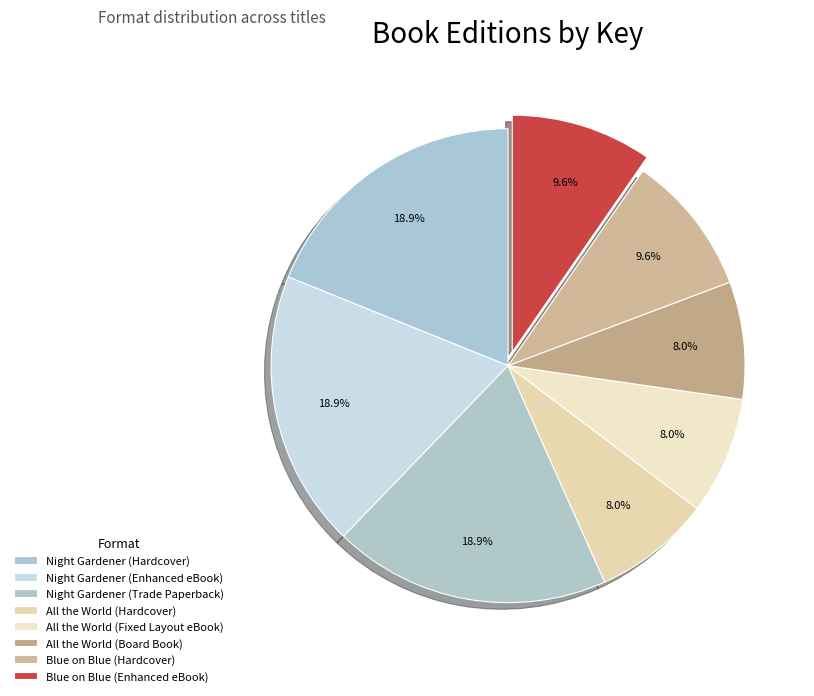

Is Night Gardener (Enhanced eBook) the majority of the pie?

No